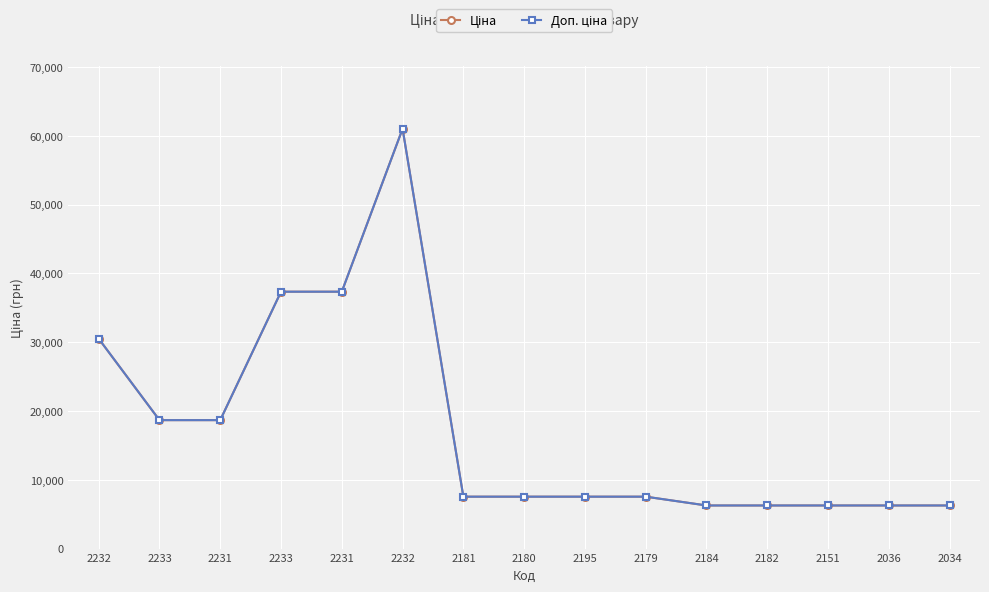

Rank the categories by Ціна value from lowest to highest.

2184, 2182, 2151, 2036, 2034, 2181, 2180, 2195, 2179, 2233, 2231, 2232, 2233, 2231, 2232